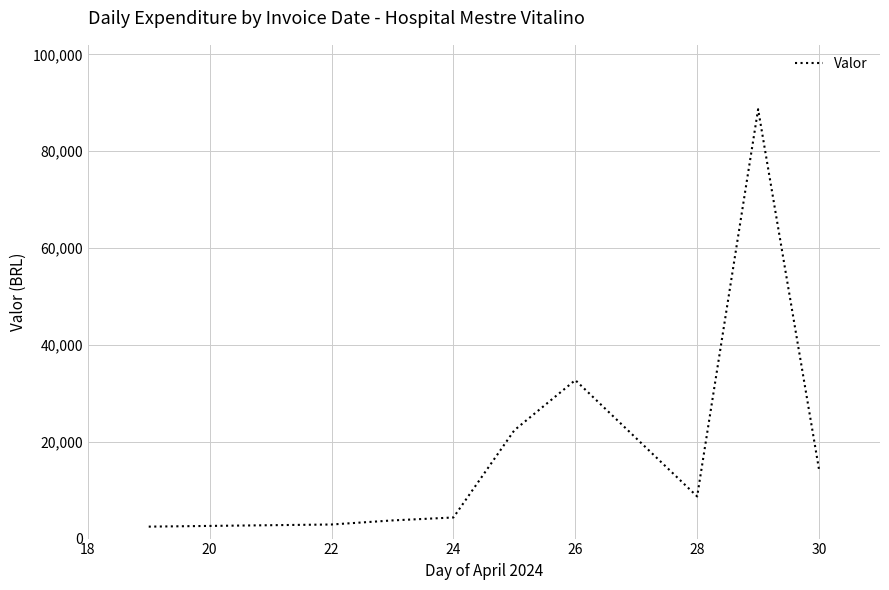

What is the greatest value displayed?

88661.1